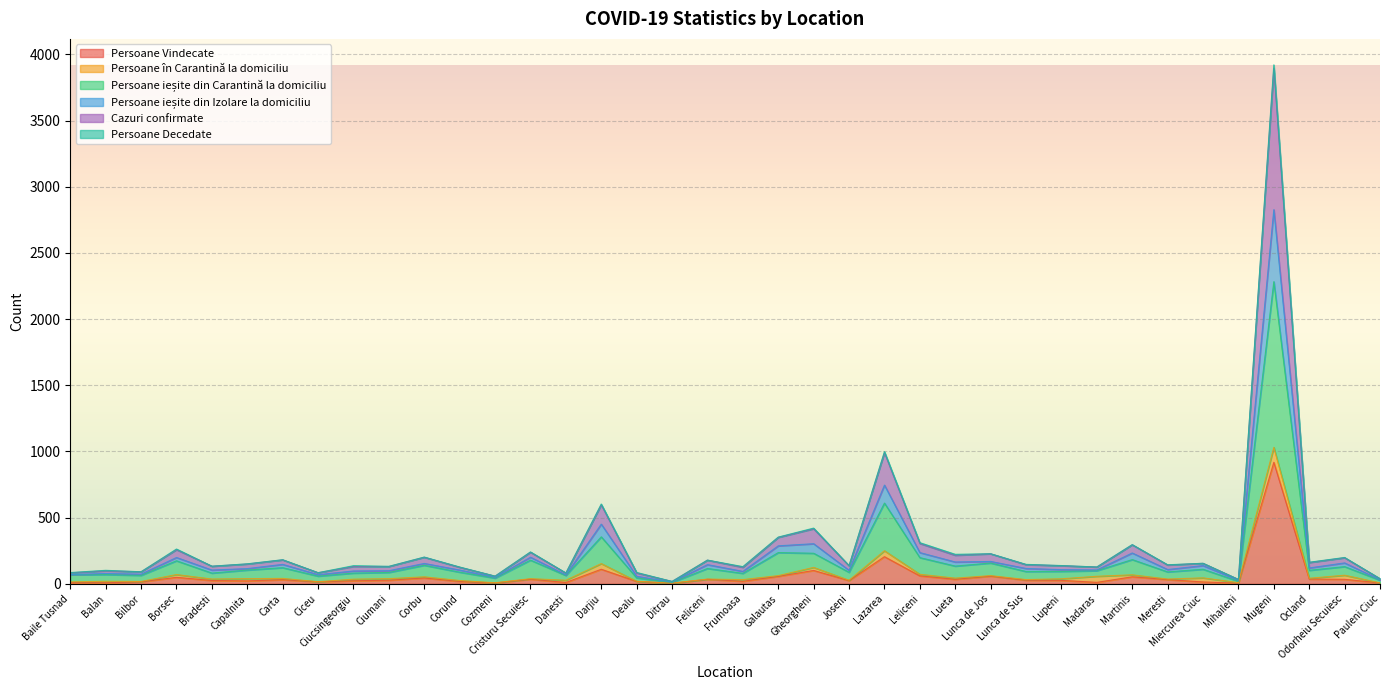

What is the minimum value shown in the chart?

4